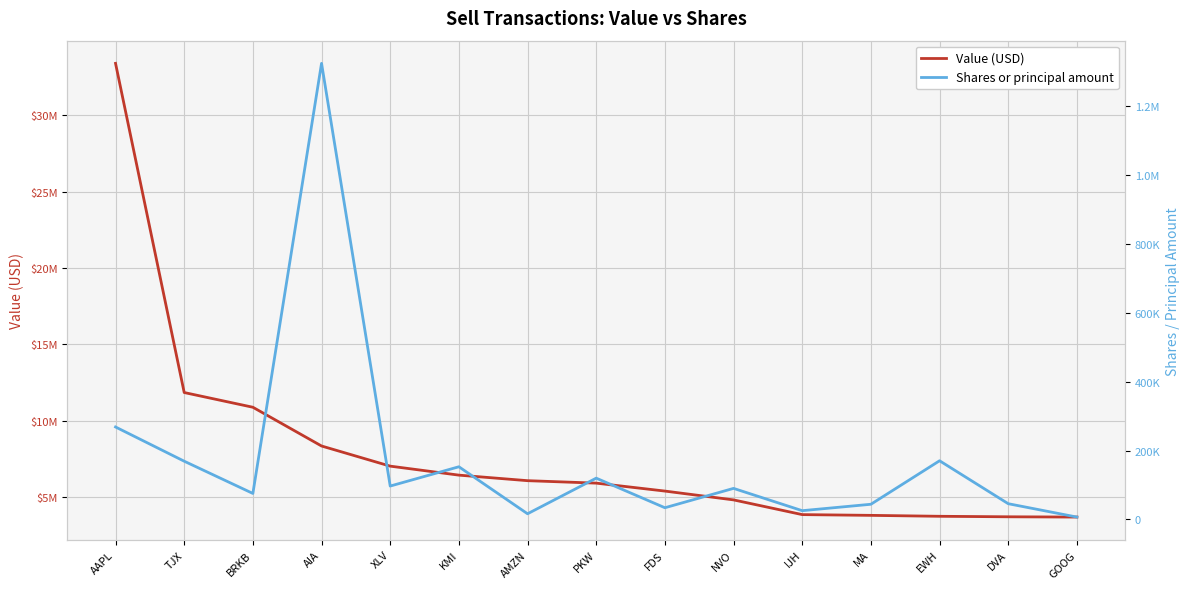

What is the value of the Value (USD) point at the 10th from the left?

4809000